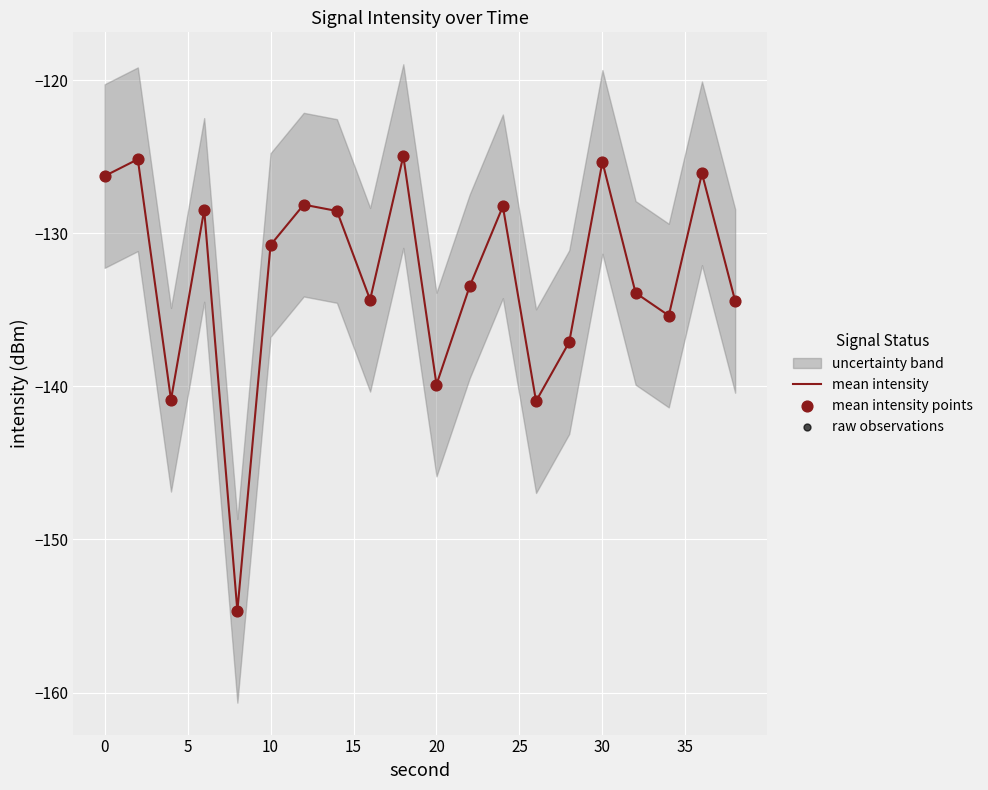

The value of mean intensity at 20 is -139.9. True or false?

True